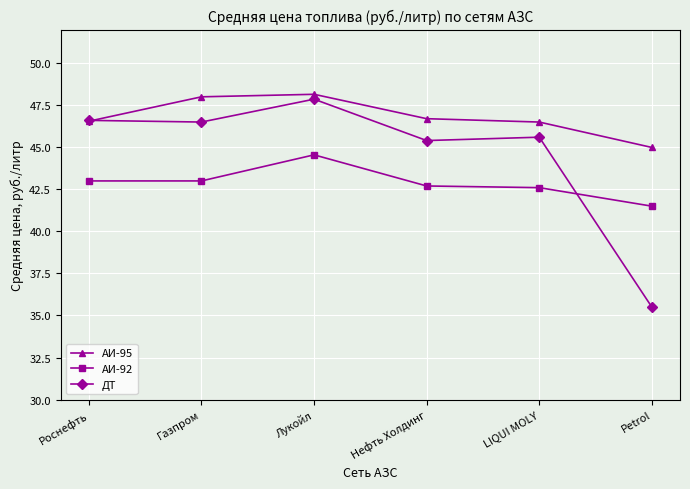

Which series has the widest spread of values?

ДТ